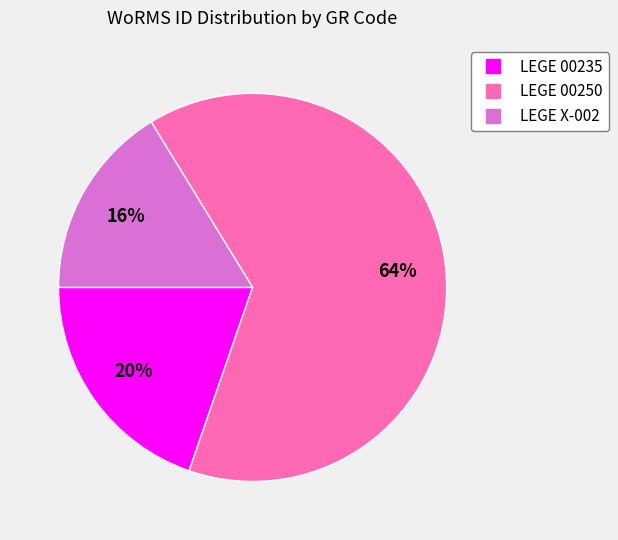

How many segments does this pie chart have?

3